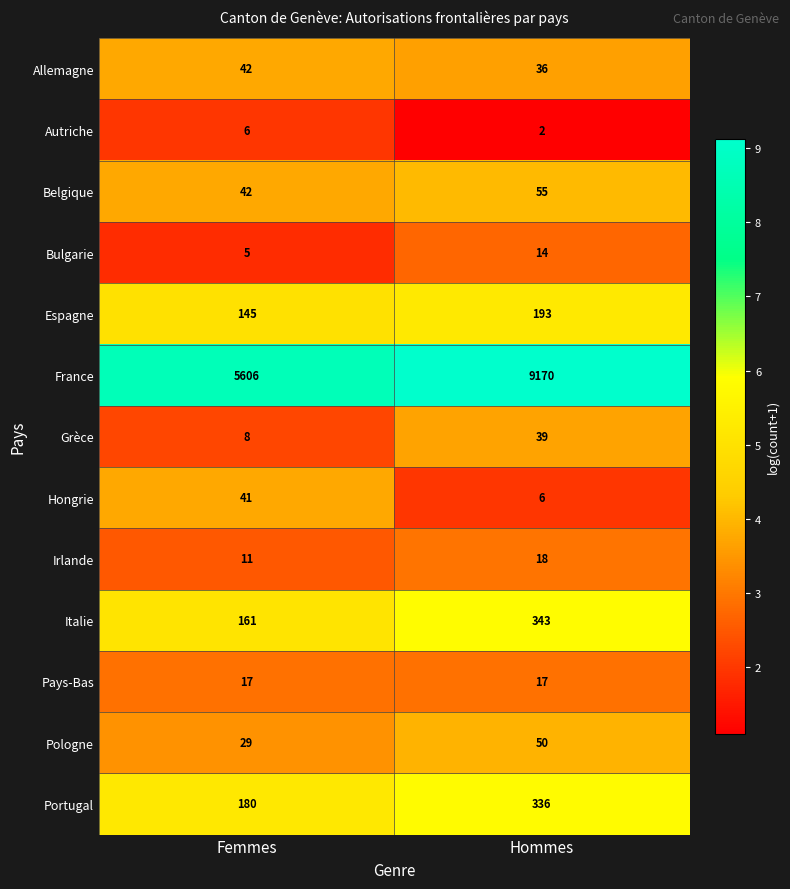

The Bulgarie series shows 2 at Femmes. True or false?

False